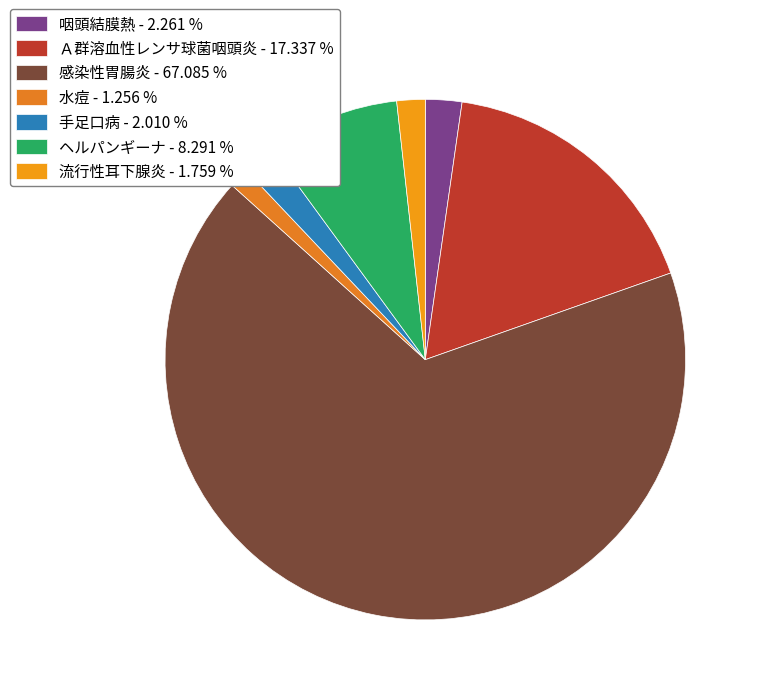

Does any single category account for the majority?

Yes